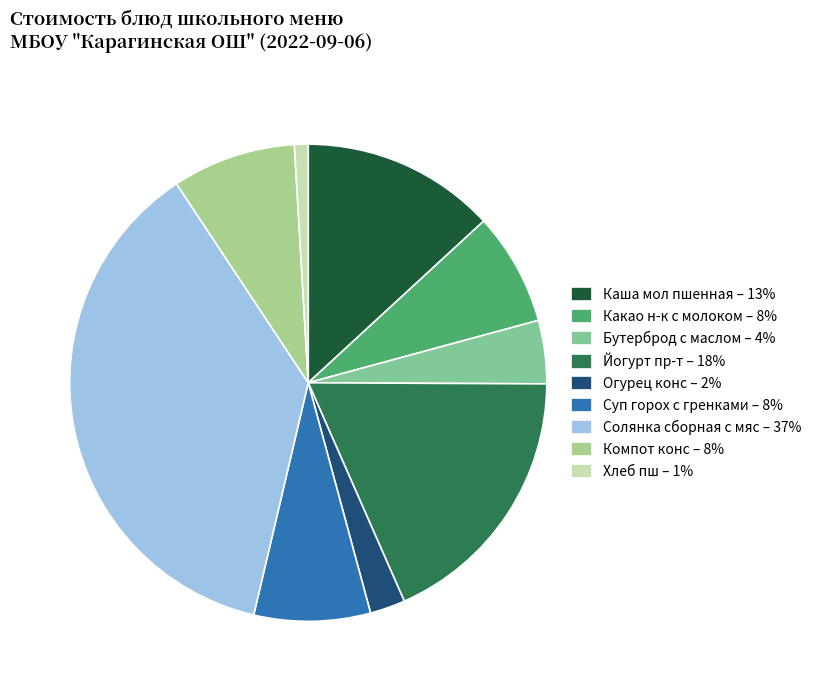

Is it true that Каша мол пшенная is 13% of the pie?

True